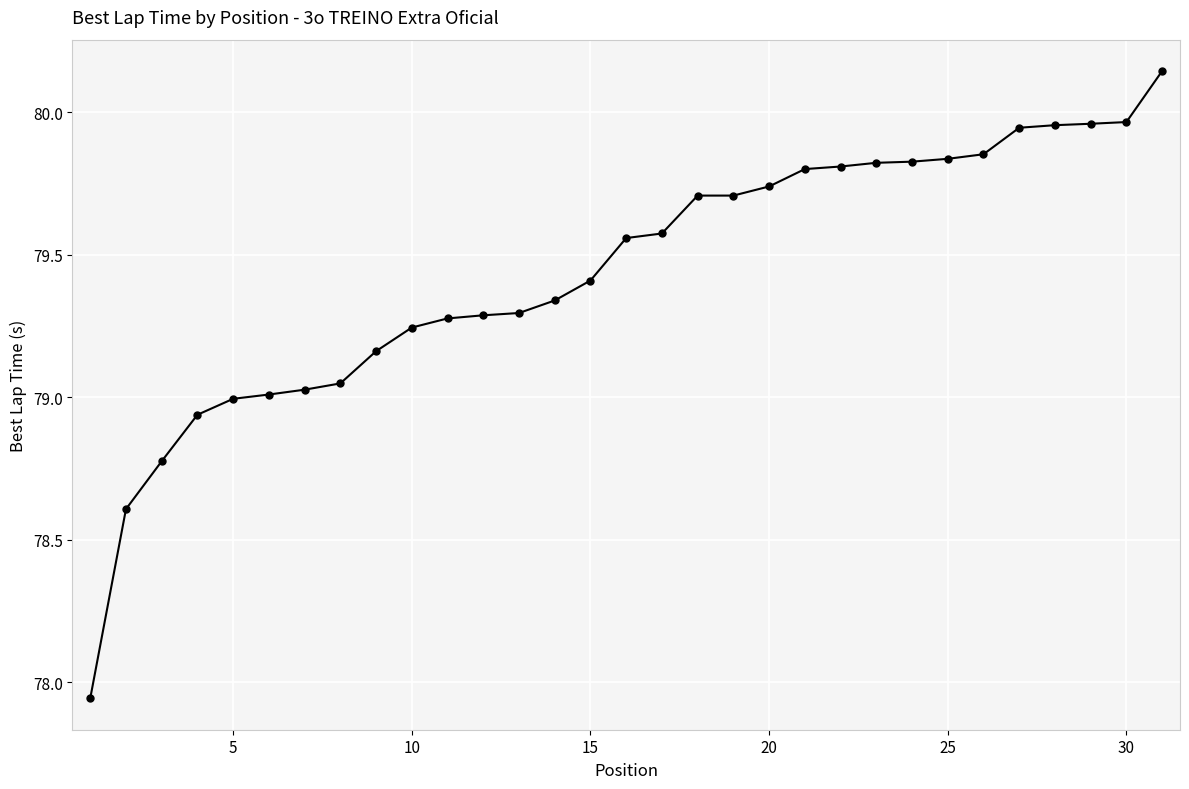

What is the difference between the maximum and minimum values?

2.2